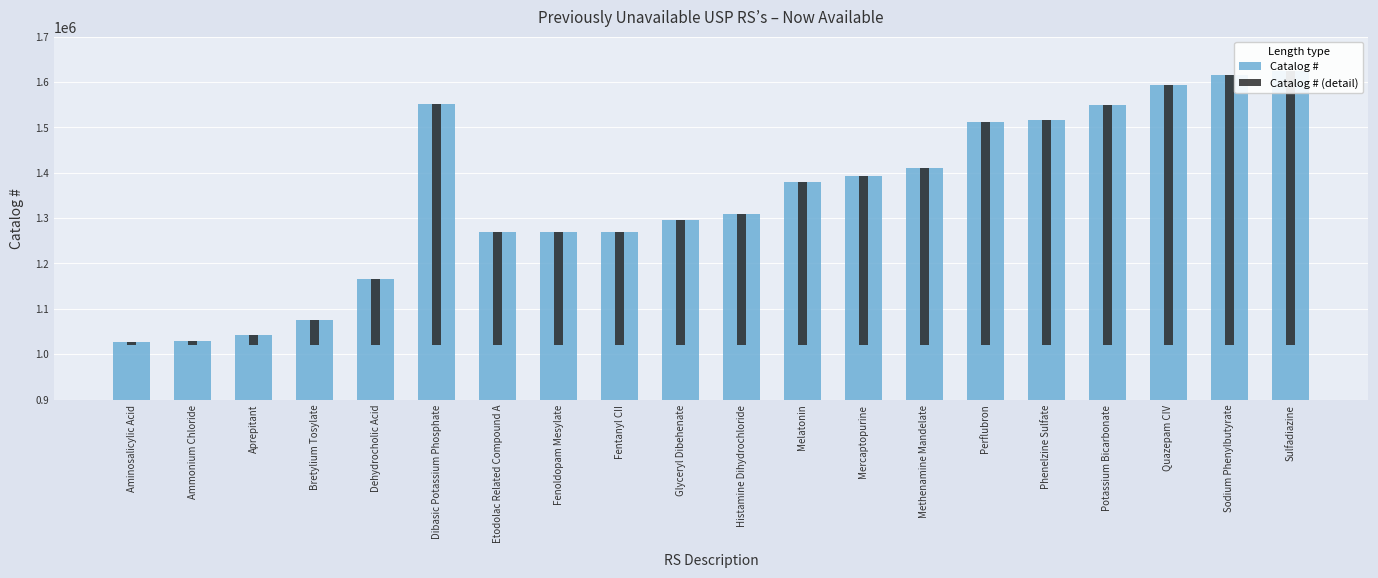

Are the bars horizontal?

No